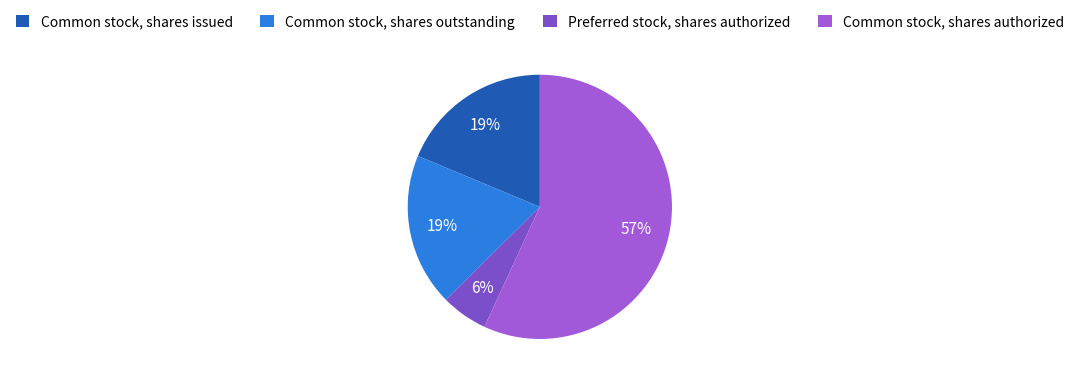

What is the smallest slice in the pie chart?

Preferred stock, shares authorized